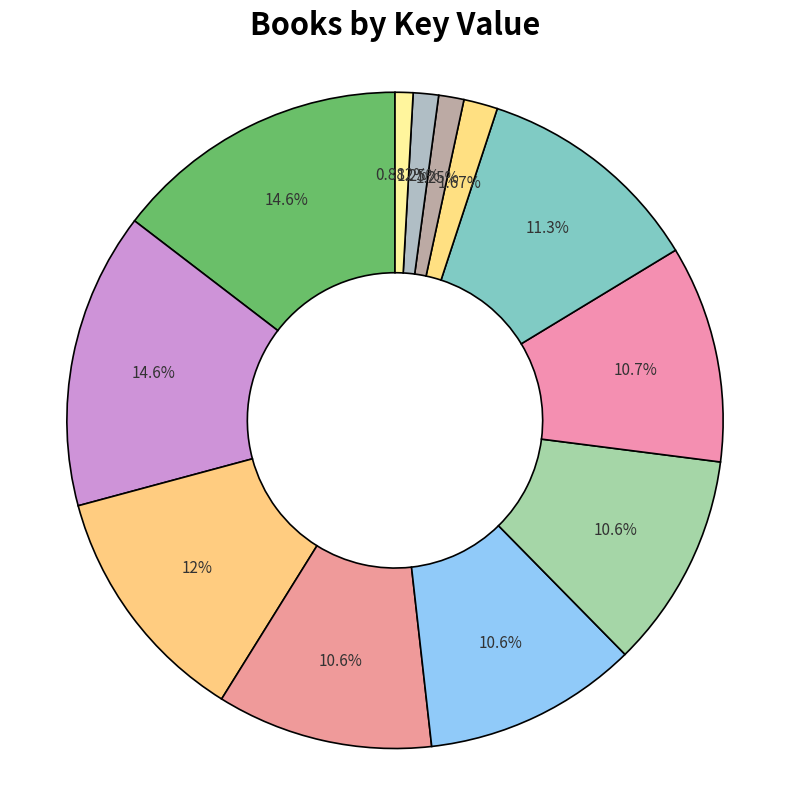

Count the number of slices in the pie.

12